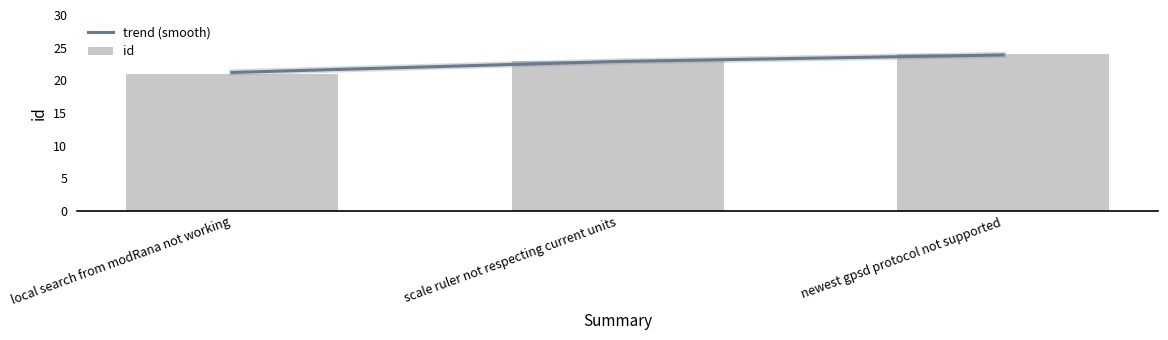

What is the sum of the trend (smooth) values at local search from modRana not working and newest gpsd protocol not supported?

45.1